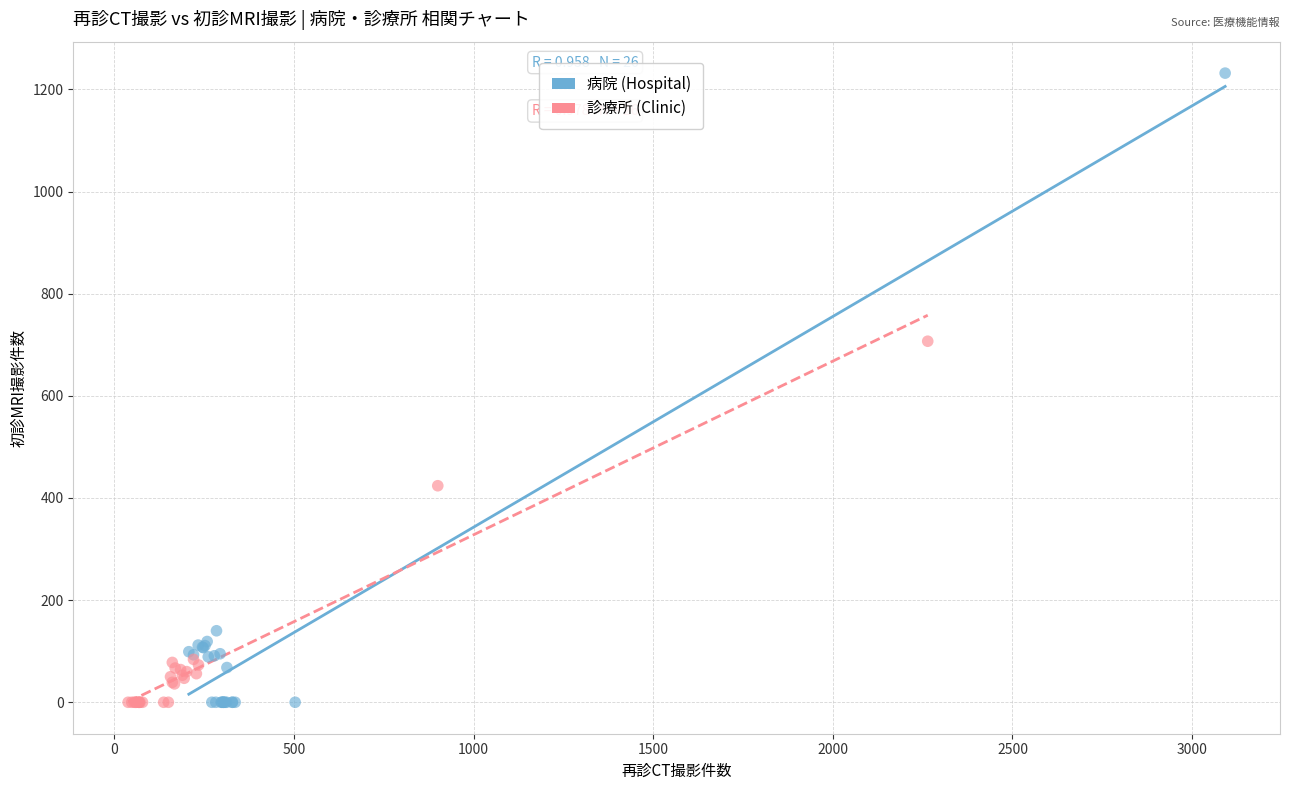

What are all the series names shown in the legend?

病院 (Hospital), 診療所 (Clinic)